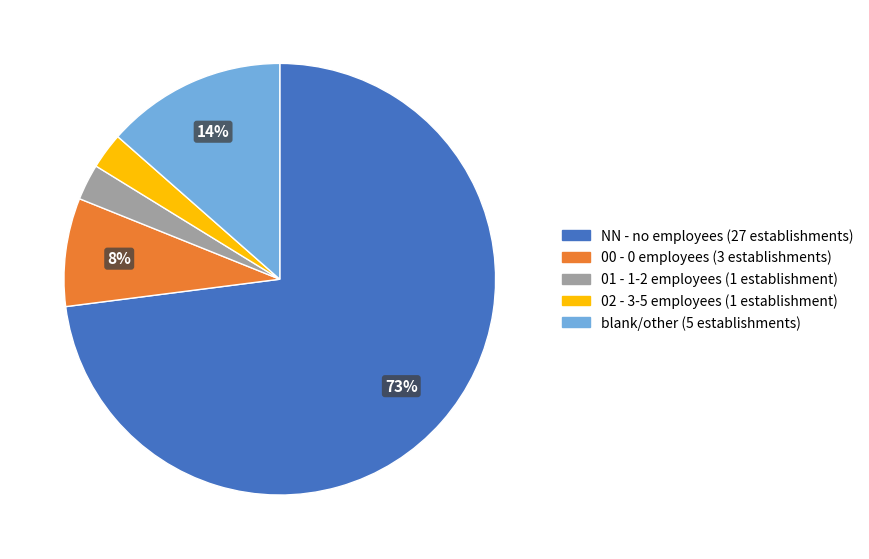

Is there a majority slice in this chart?

Yes